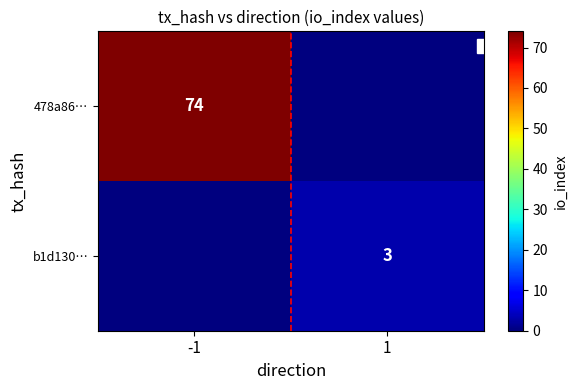

Is it true that b1d130… equals 3 at 1?

True